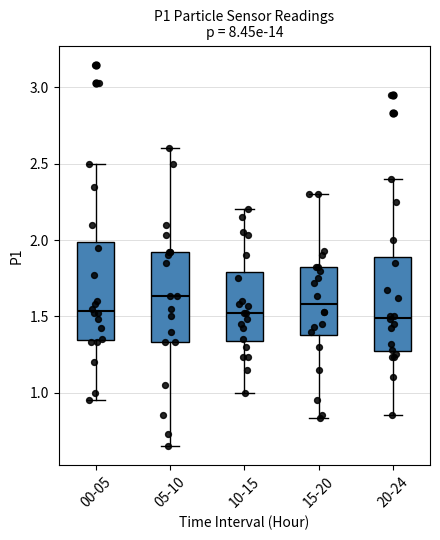

Where does the median line of the box for 00-05 sit on the y-axis? The values are not printed on the chart, so give them approximately, as read against the axis.

1.55